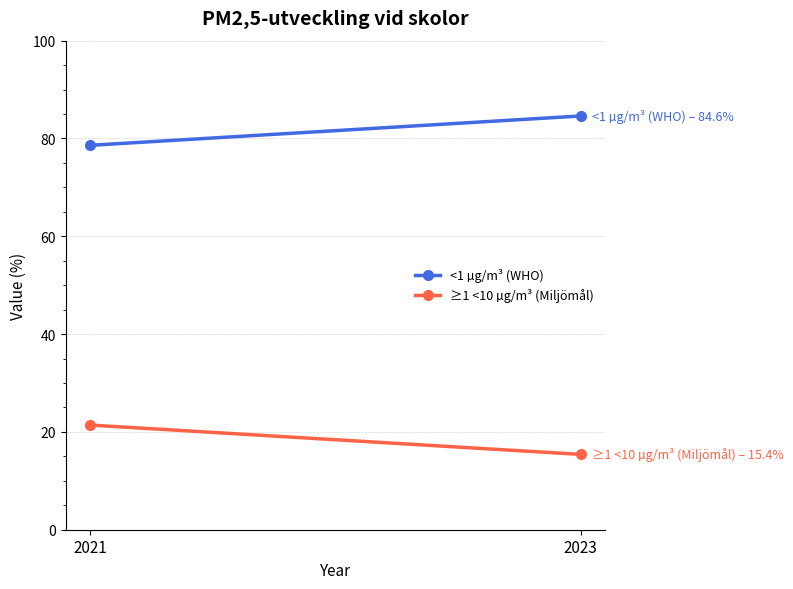

What is the sum of the ≥1 <10 µg/m³ (Miljömål) values at 2023 and 2021?

36.8